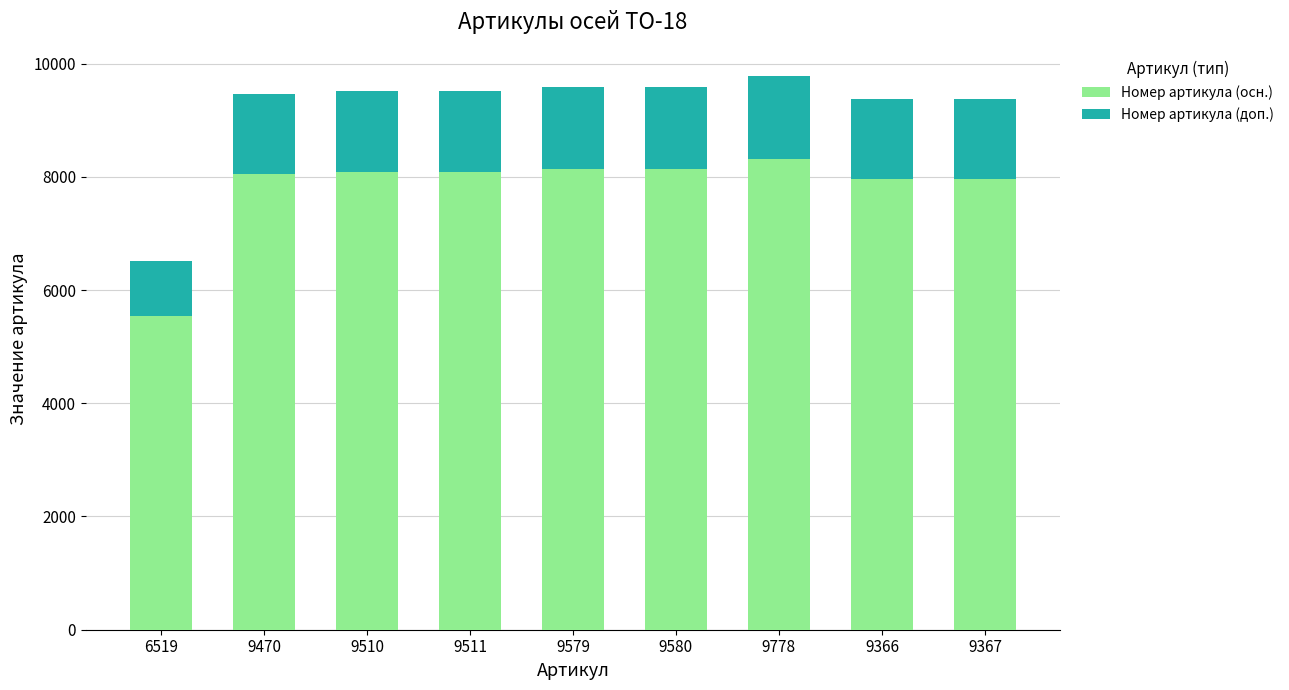

The value of Номер артикула (осн.) at 9367 is 10938.5. True or false?

False